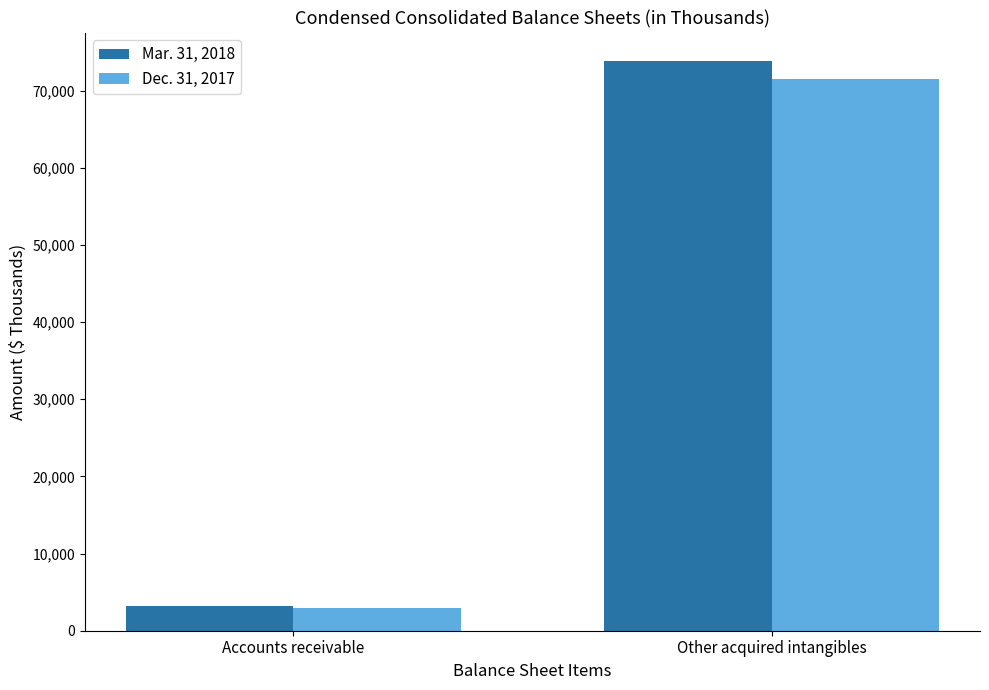

Which series changed the most between Accounts receivable and Other acquired intangibles?

Mar. 31, 2018